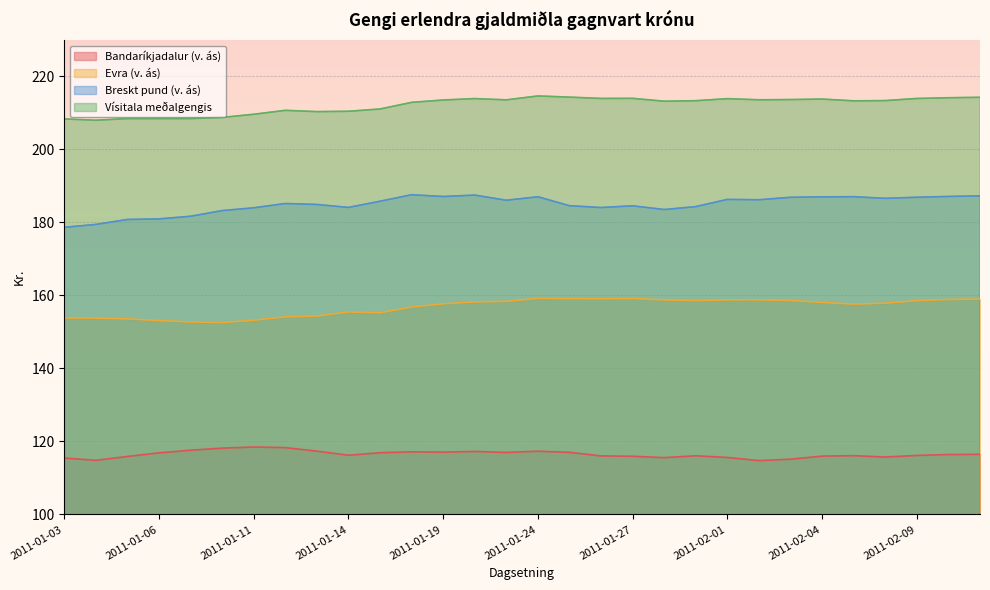

Which category has the lowest value in the Evra (v. ás) series?

2011-01-10